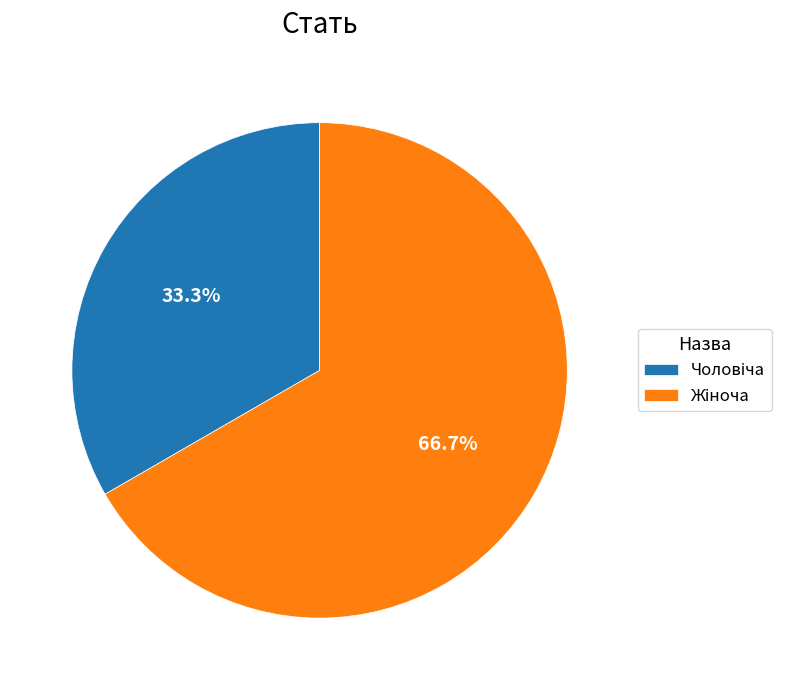

Is there a majority slice in this chart?

Yes